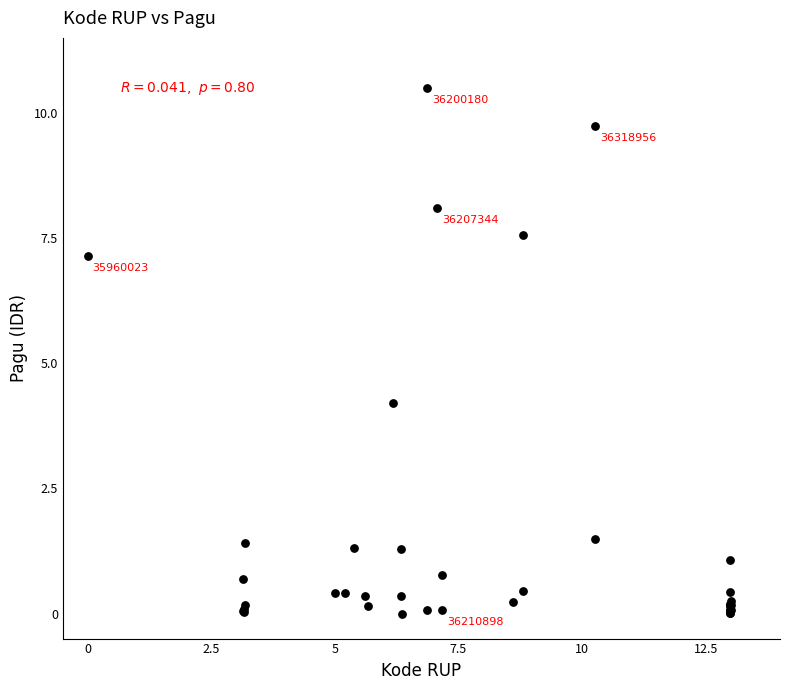

What Y value in the scatter plot is closest to 5?

4.2